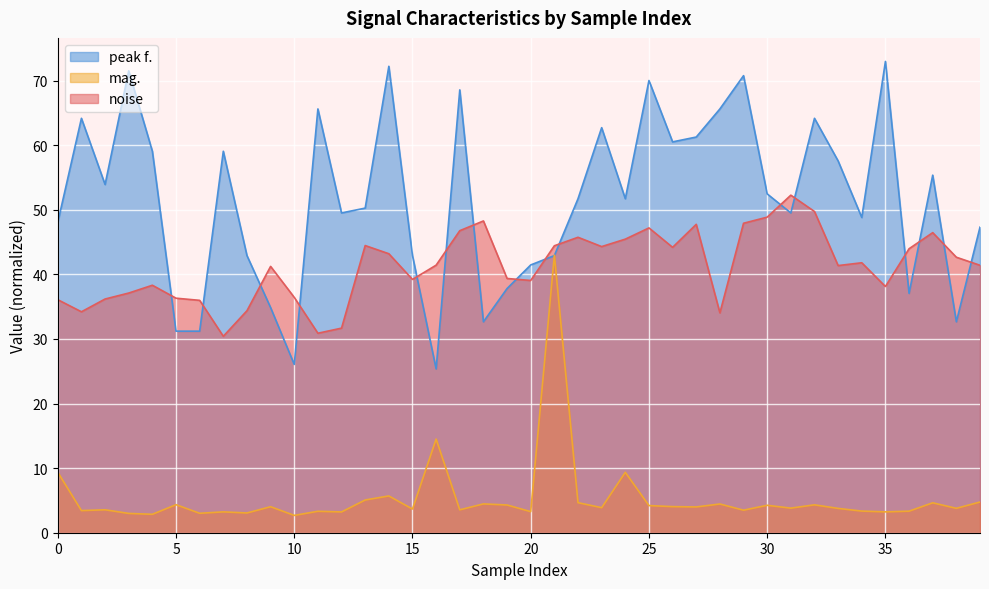

How many intersections are there between peak f. and noise?

16